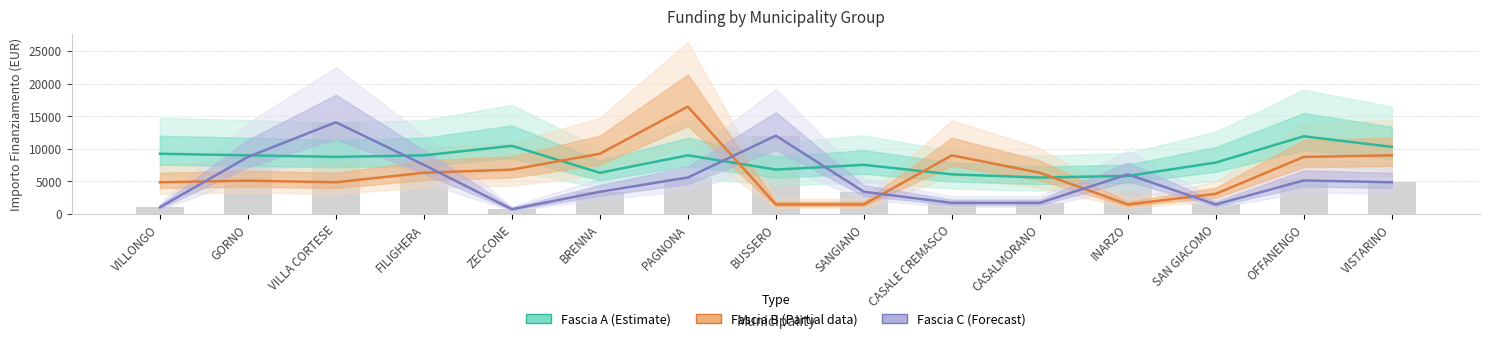

The Fascia C (Forecast) series shows 1466 at VILLONGO. True or false?

False